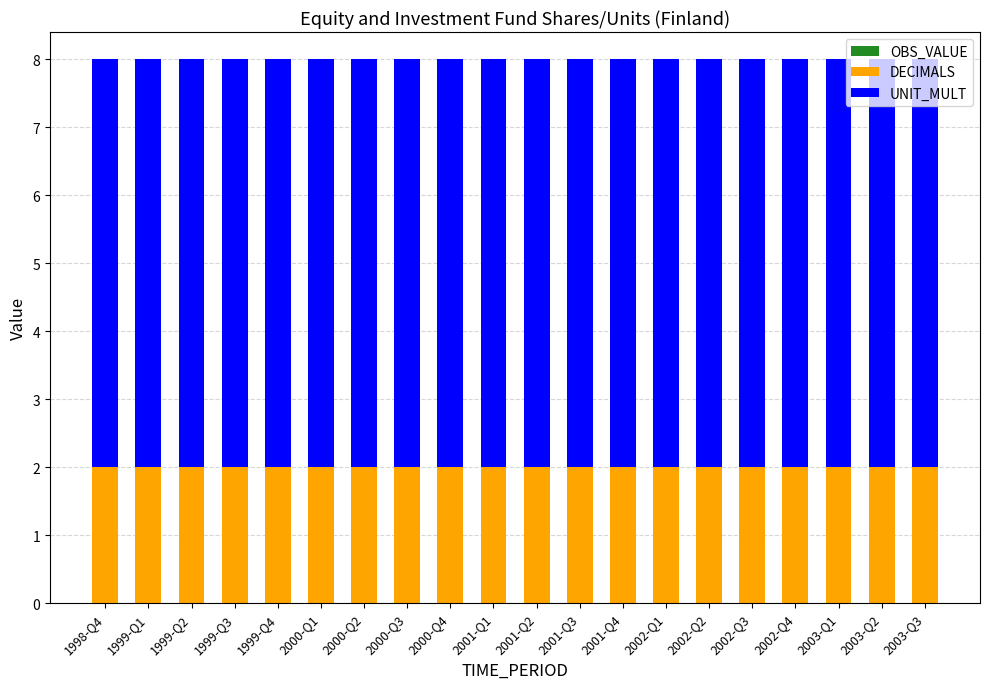

The value of DECIMALS at 2000-Q1 is 4. True or false?

False